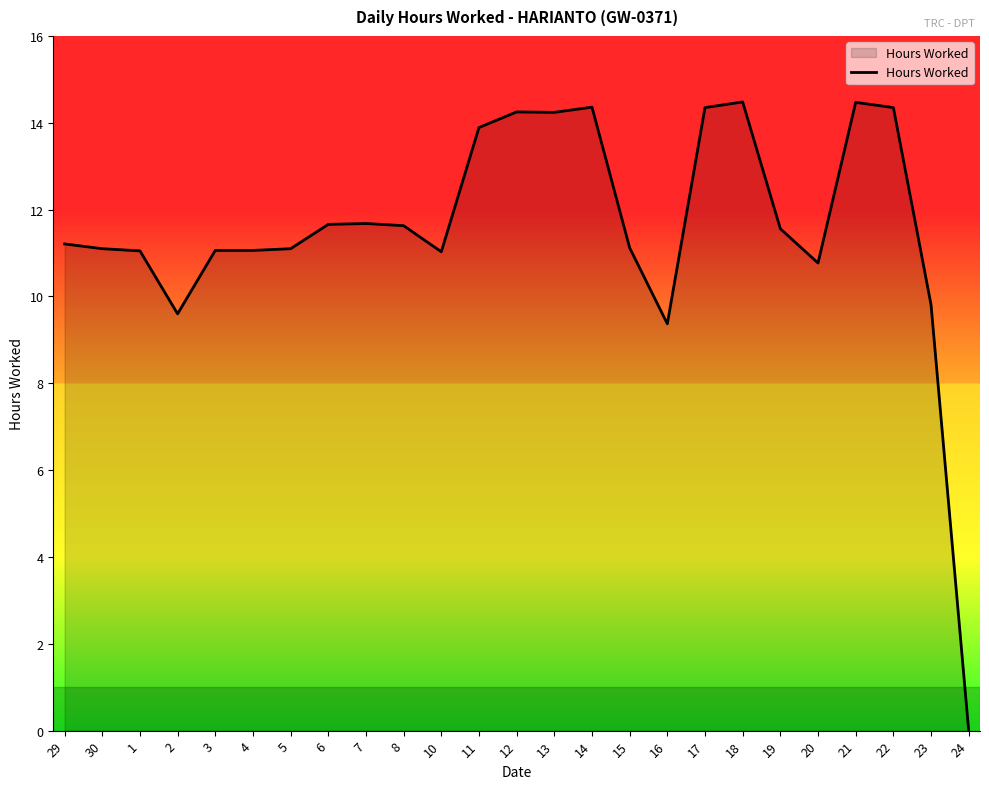

What is the difference between the maximum and minimum values?

14.5